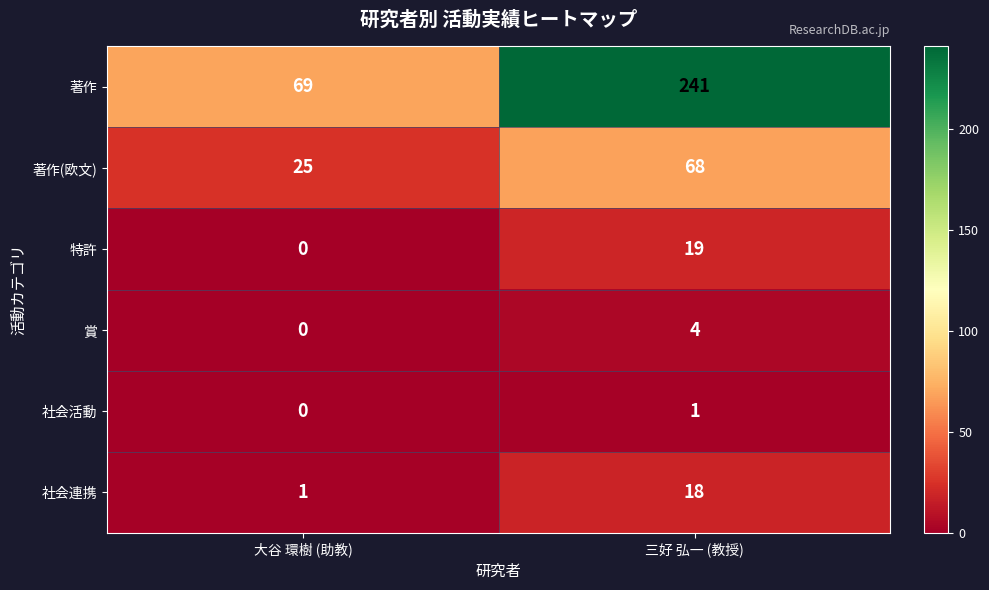

Count the number of data series in this chart.

6